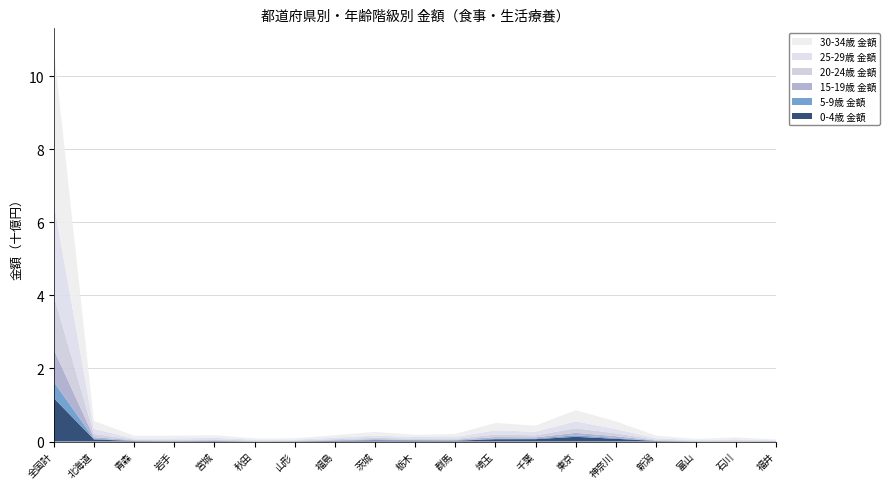

Reading left to right, transcribe all the data shown in this chart.

0-4歳 金額: 全国計=1189369918	北海道=58848754	青森=13455390	岩手=10532298	宮城=13836004	秋田=6403486	山形=8028206	福島=15905872	茨城=30171094	栃木=24727714	群馬=21566406	埼玉=63119306	千葉=64844414	東京=128886582	神奈川=75328764	新潟=14390696	富山=4724638	石川=4317620	福井=8038838
5-9歳 金額: 全国計=447570904	北海道=21173774	青森=4510950	岩手=4903828	宮城=6219216	秋田=1280352	山形=2677714	福島=6778120	茨城=10475974	栃木=8671140	群馬=8542818	埼玉=16911870	千葉=18532588	東京=42305132	神奈川=22950118	新潟=4391576	富山=3964190	石川=2325542	福井=1894586
15-19歳 金額: 全国計=884758456	北海道=40918572	青森=14836516	岩手=10402070	宮城=13435730	秋田=6665432	山形=6704206	福島=12919180	茨城=23897522	栃木=12331392	群馬=17105012	埼玉=40437958	千葉=30314372	東京=66651848	神奈川=47891806	新潟=8334860	富山=8421214	石川=11318716	福井=4201938
20-24歳 金額: 全国計=1475529848	北海道=86434270	青森=17921242	岩手=21408600	宮城=24192664	秋田=13158824	山形=11001678	福島=26876356	茨城=39119478	栃木=29017074	群馬=26981422	埼玉=70475554	千葉=55796530	東京=123515418	神奈川=77732662	新潟=19635354	富山=7488578	石川=17886644	福井=6861212
25-29歳 金額: 全国計=2542632425	北海道=139708390	青森=32998428	岩手=38035390	宮城=43390946	秋田=22500592	山形=22669148	福島=43808650	茨城=57571486	栃木=50009280	群馬=50582176	埼玉=115440558	千葉=99482184	東京=191072823	神奈川=117686078	新潟=41861838	富山=13929508	石川=24601028	福井=10215474
30-34歳 金額: 全国計=4235516010	北海道=217242186	青森=75464986	岩手=75114460	宮城=72067122	秋田=37728308	山形=38007192	福島=68502516	茨城=102829704	栃木=59802834	群馬=82212418	埼玉=201447556	千葉=166318572	東京=306562564	神奈川=208880920	新潟=73143224	富山=34255548	石川=53647628	福井=24879360